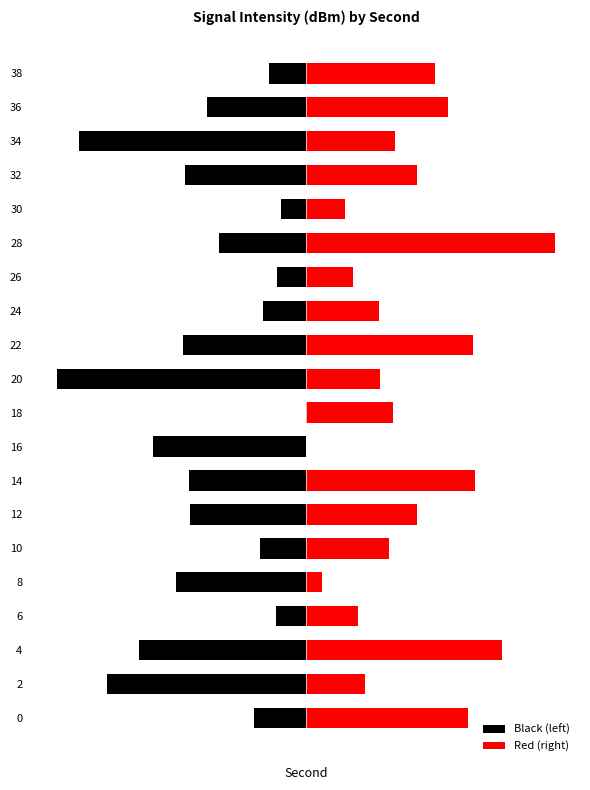

True or false: Black (left) has a value of -56.1 at 12.

False